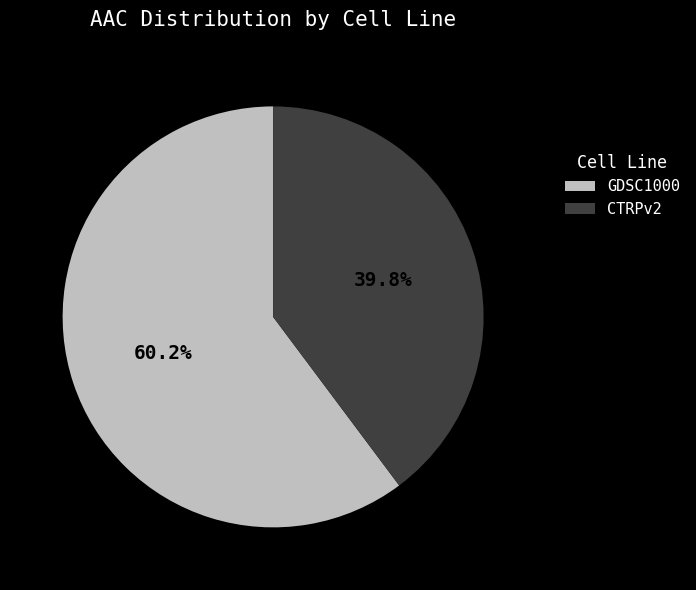

Is it true that CTRPv2 is 31% of the pie?

False